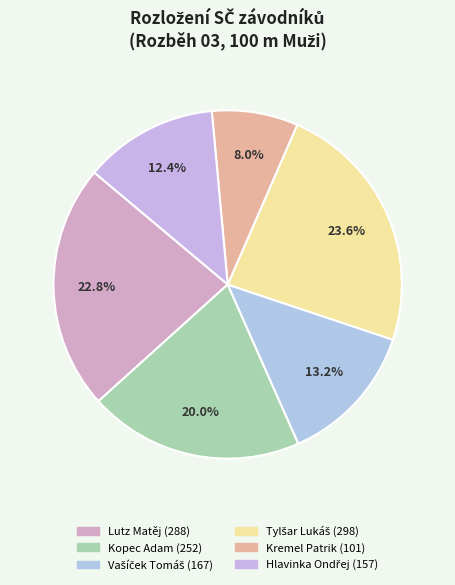

Count the number of slices in the pie.

6